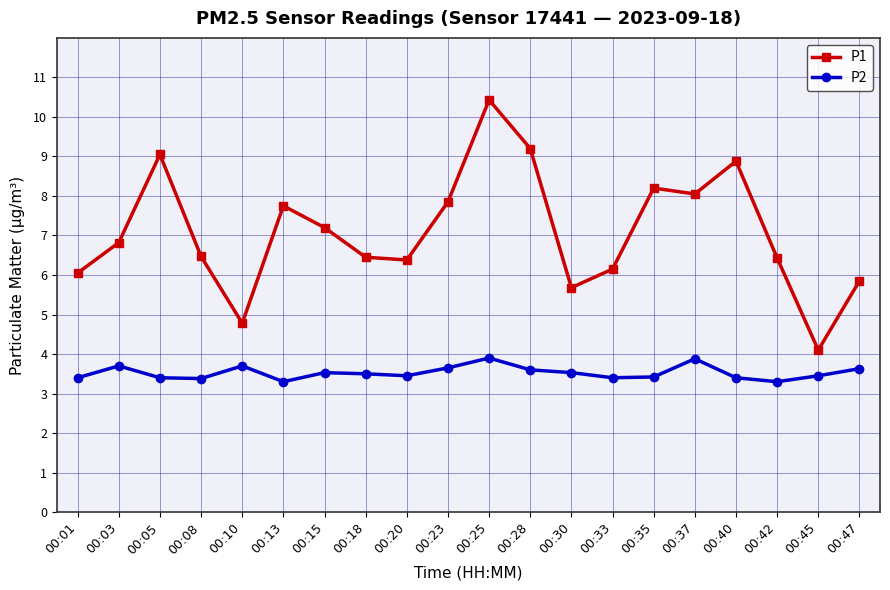

What is the smallest value displayed?

3.3